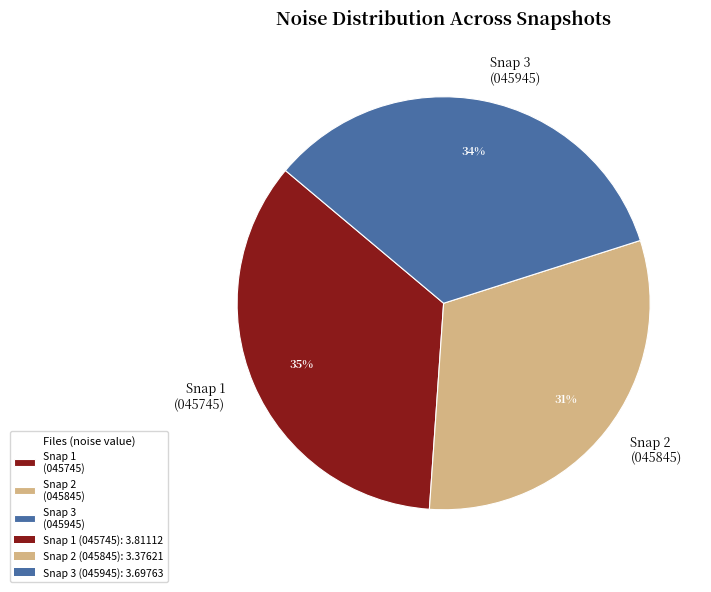

How many segments does this pie chart have?

3